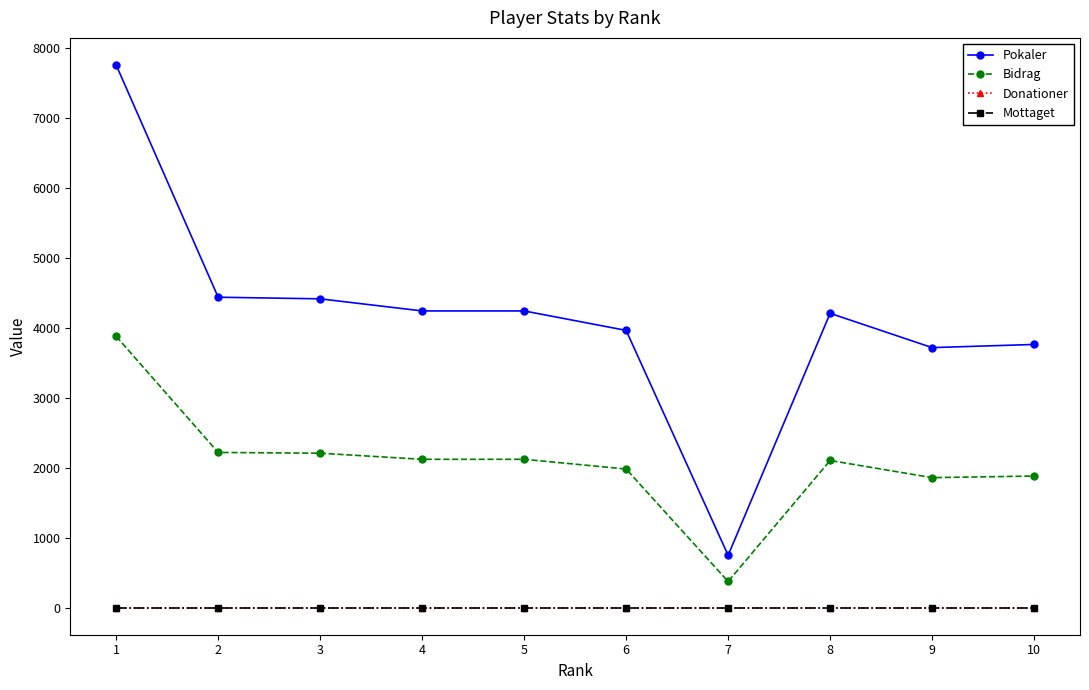

Does the chart have visible grid lines?

No